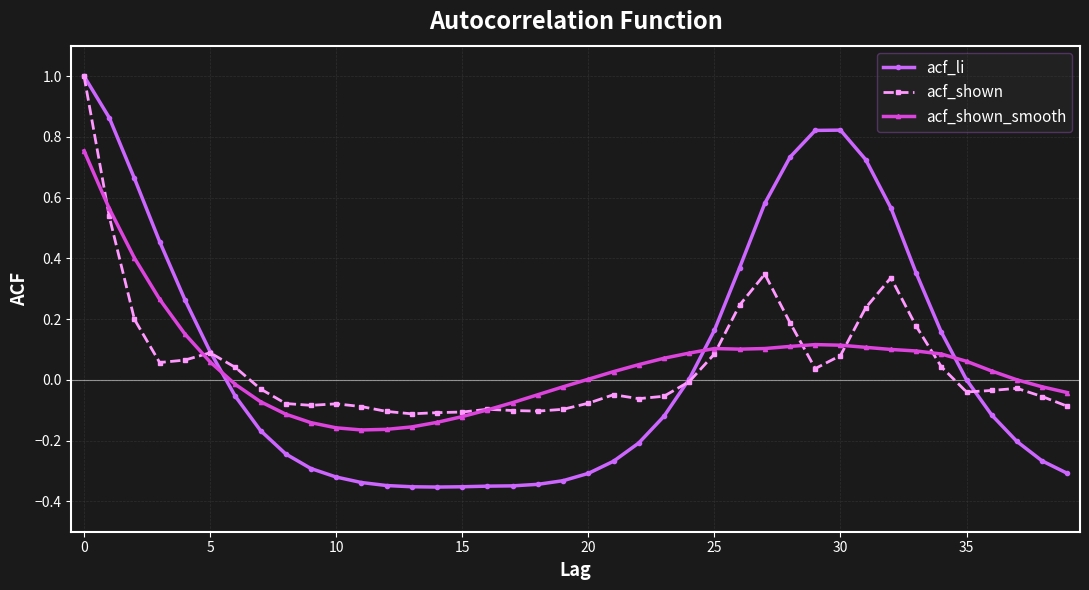

True or false: acf_li and acf_shown_smooth intersect in this chart.

True